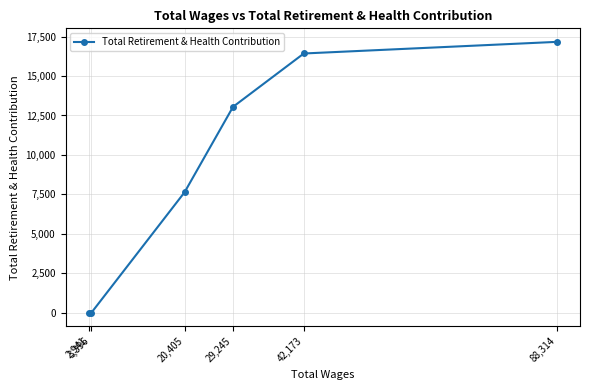

What is the sum of all values?

54276